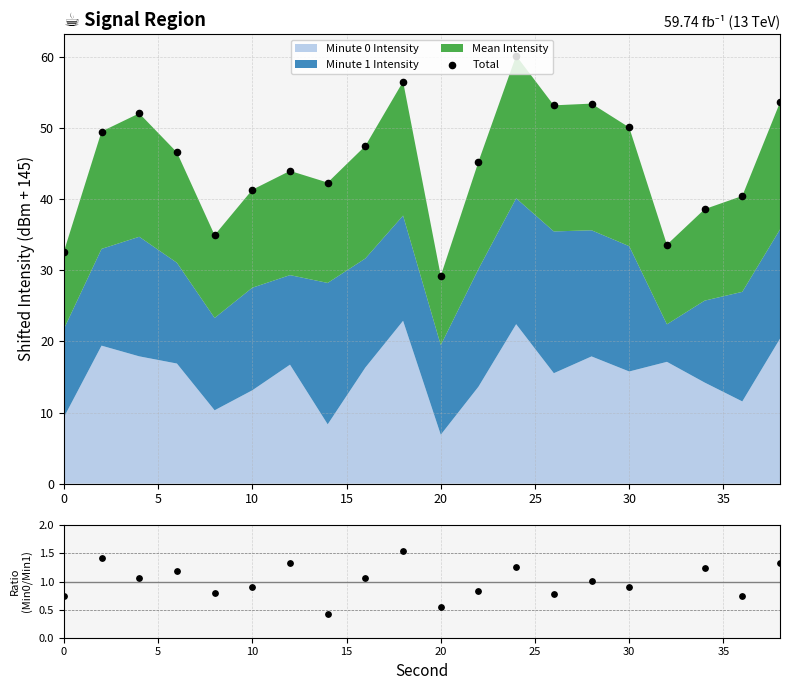

Which series has the largest total across all categories?

Total